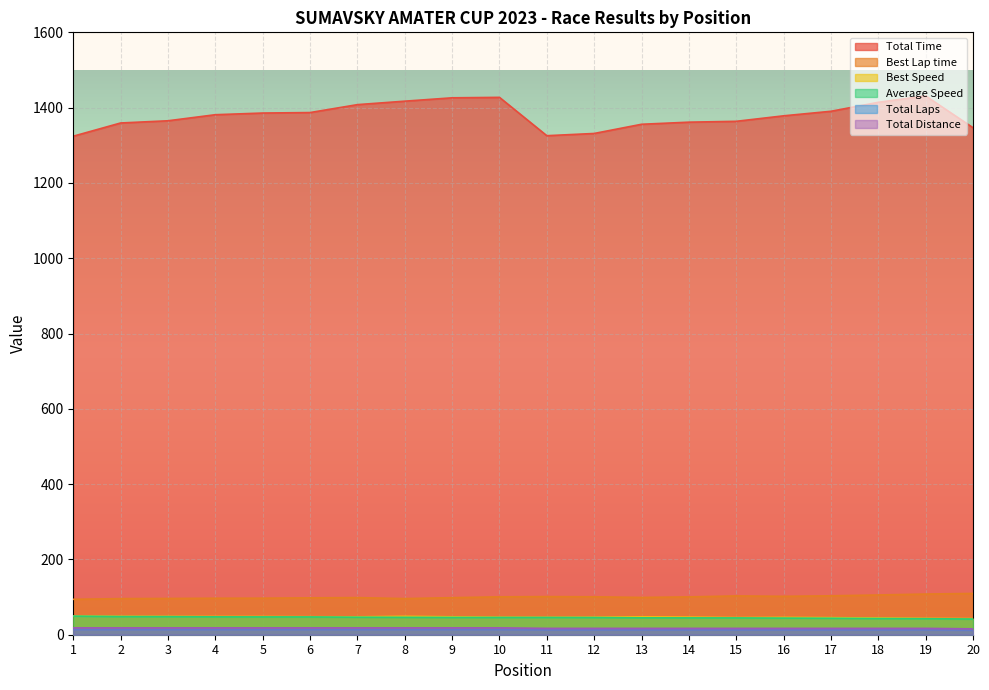

Reading right to left, what are all the values shown in this chart?

Total Time: 1346.7	1431.1	1414.1	1390.3	1378.2	1363.7	1361.4	1355.8	1331.4	1325.5	1427.3	1426.1	1417.2	1408.0	1386.9	1385.6	1381.2	1365.1	1359.2	1324.1
Best Lap time: 109.6	108.0	105.6	103.4	102.0	103.1	100.5	99.0	100.7	101.2	100.6	98.4	95.9	98.6	97.9	97.0	96.9	96.3	95.9	94.1
Best Speed: 42.7	43.3	44.3	45.3	45.9	45.4	46.6	47.3	46.5	46.2	46.5	47.6	48.8	47.5	47.8	48.2	48.3	48.6	48.8	49.7
Average Speed: 41.7	42.5	43.0	43.8	44.1	44.6	44.7	44.9	45.7	45.9	45.9	45.9	46.2	46.5	47.2	47.3	47.4	48.0	48.2	49.5
Total Laps: 12.0	13.0	13.0	13.0	13.0	13.0	13.0	13.0	13.0	13.0	14.0	14.0	14.0	14.0	14.0	14.0	14.0	14.0	14.0	14.0
Total Distance: 15.6	16.9	16.9	16.9	16.9	16.9	16.9	16.9	16.9	16.9	18.2	18.2	18.2	18.2	18.2	18.2	18.2	18.2	18.2	18.2